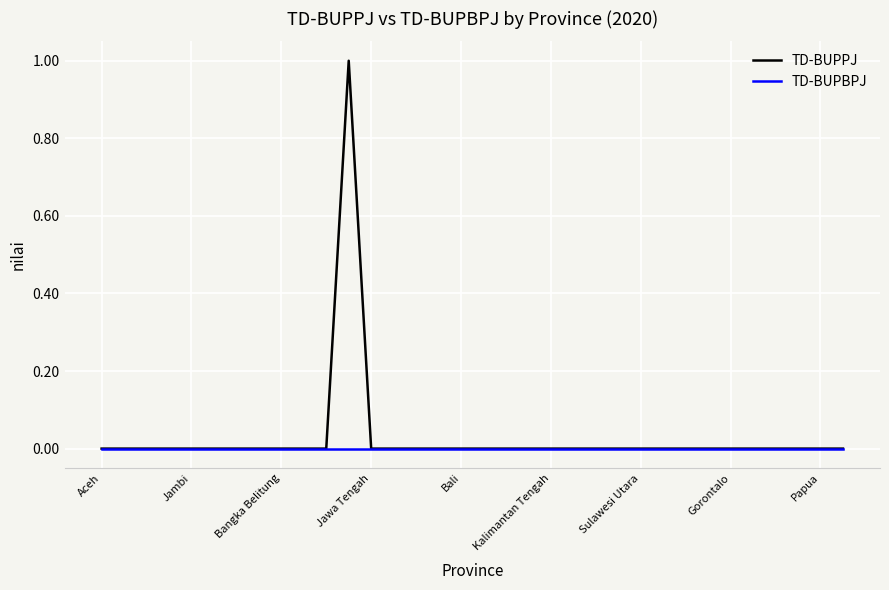

Rank the series by their maximum value, from highest to lowest.

TD-BUPPJ, TD-BUPBPJ